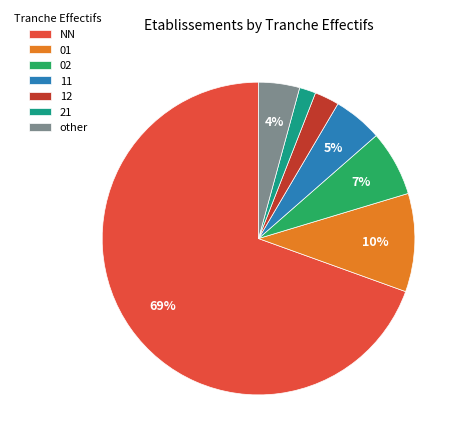

Is there any slice that represents more than half of the pie?

Yes